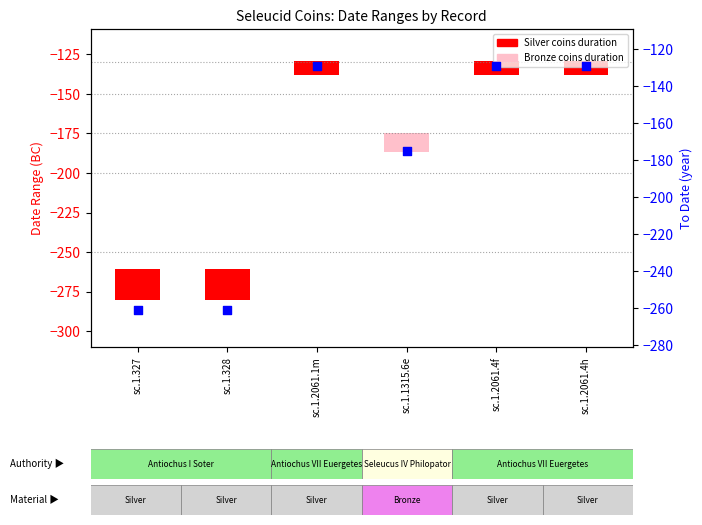

Which series has the widest spread of Y values?

To Date